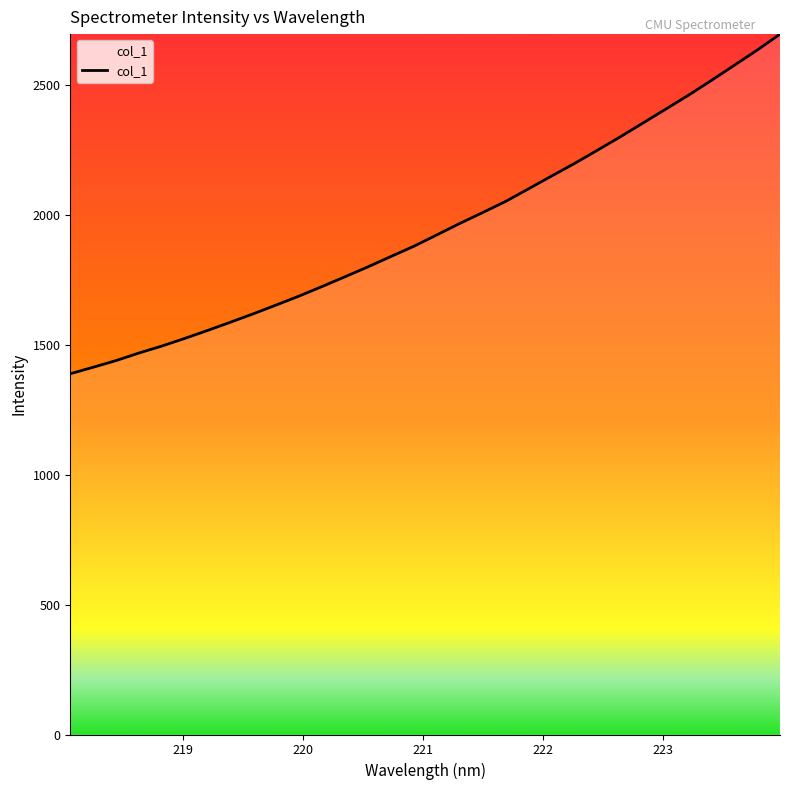

Count the number of data series in this chart.

1